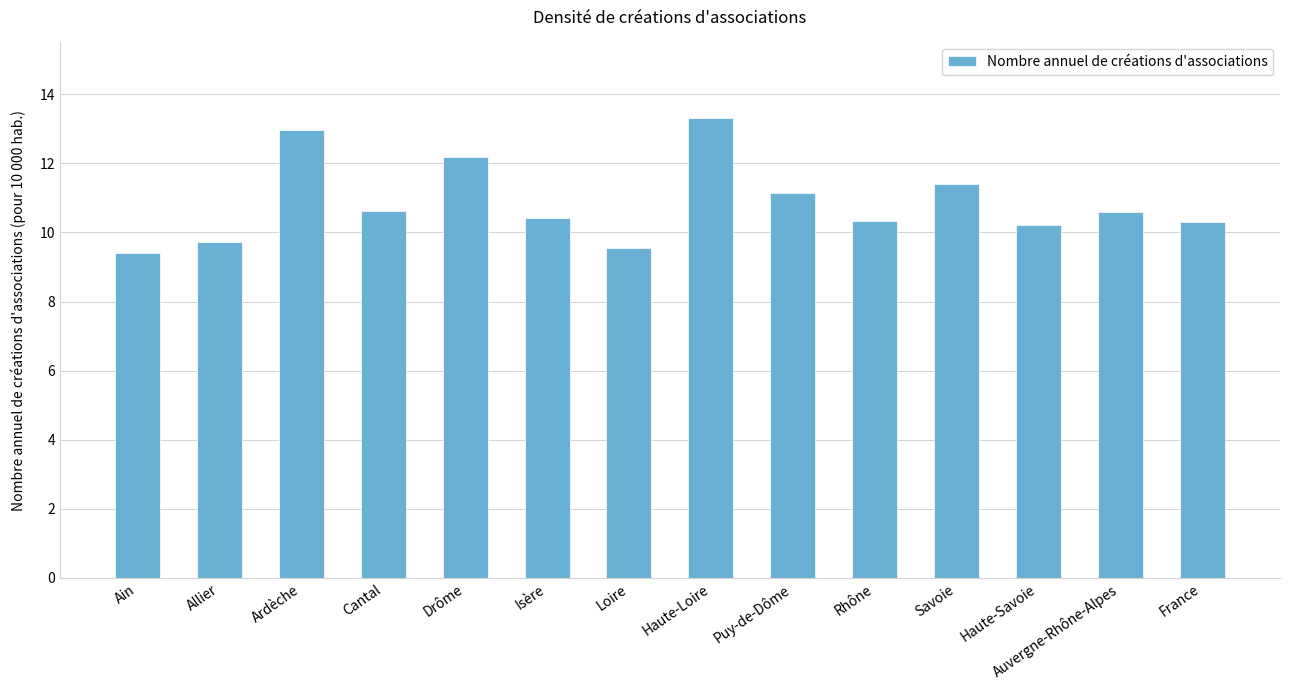

Where is the data nearest to the value 11?

Puy-de-Dôme